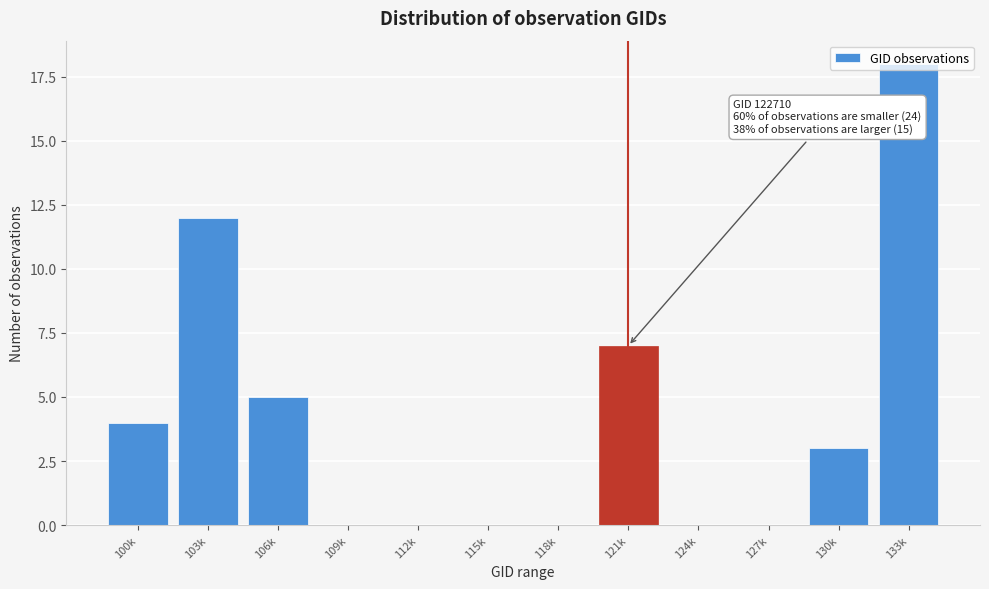

What is the change in value from 115k to 130k?

+3